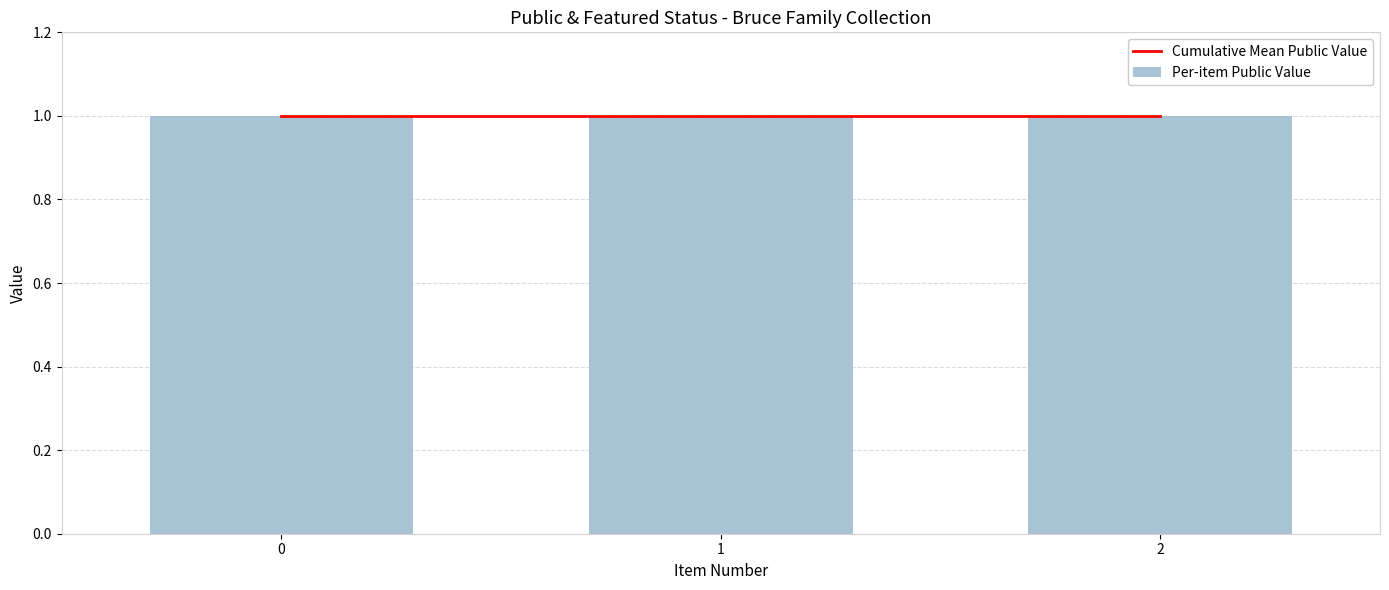

Are the bars horizontal?

No